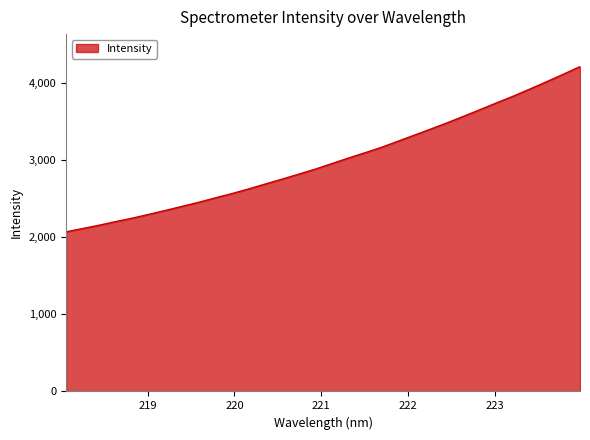

What is the difference between the maximum and minimum values?

2145.5